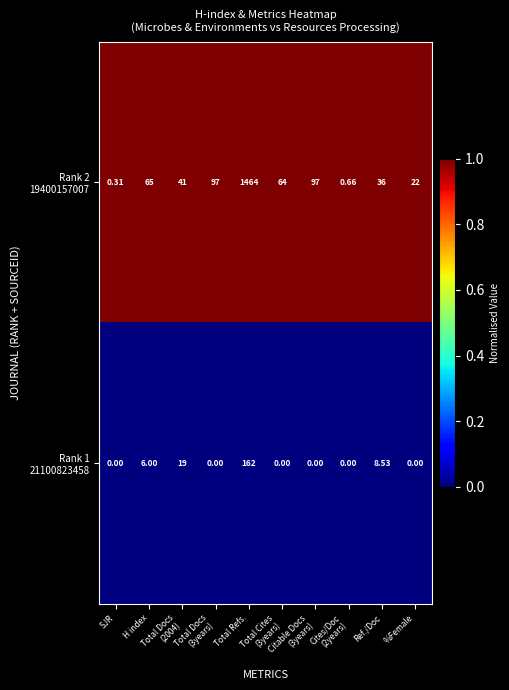

Which series has the largest range (max minus min)?

Rank 2 19400157007